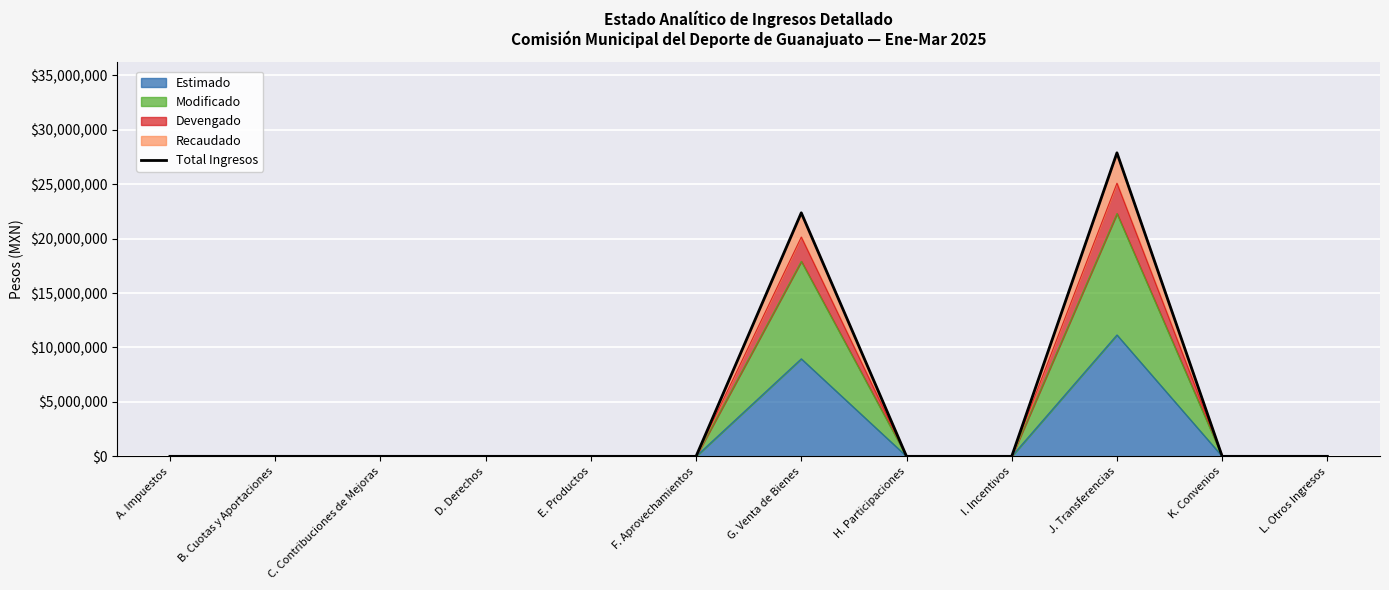

How many data points are above 0?

2